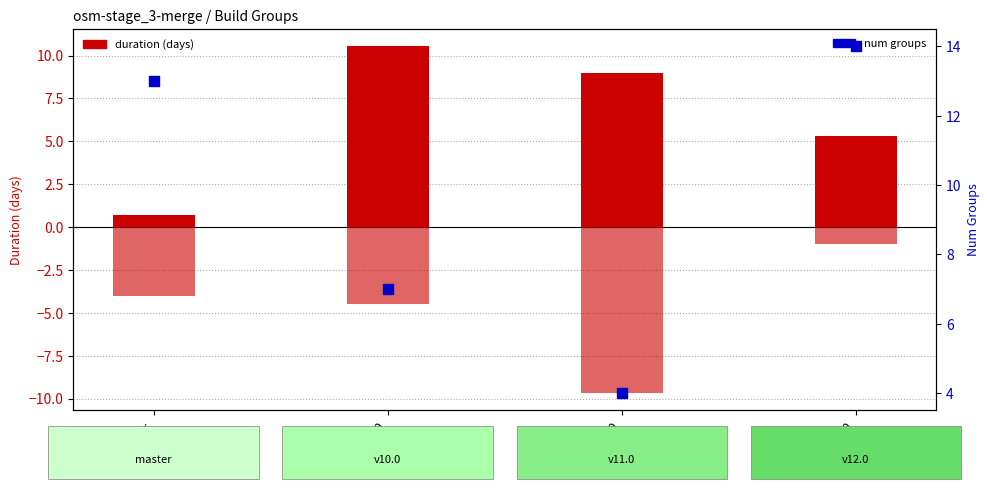

At how many categories does at least one series exceed 12?

2